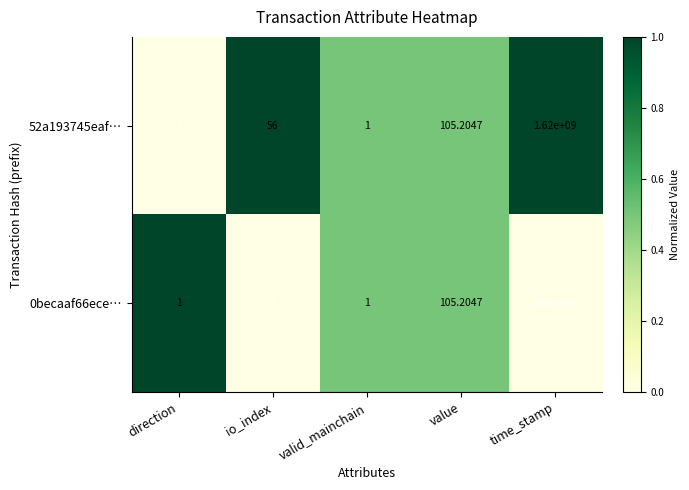

Where is 52a193745eaf… nearest to the value 809999999?

value